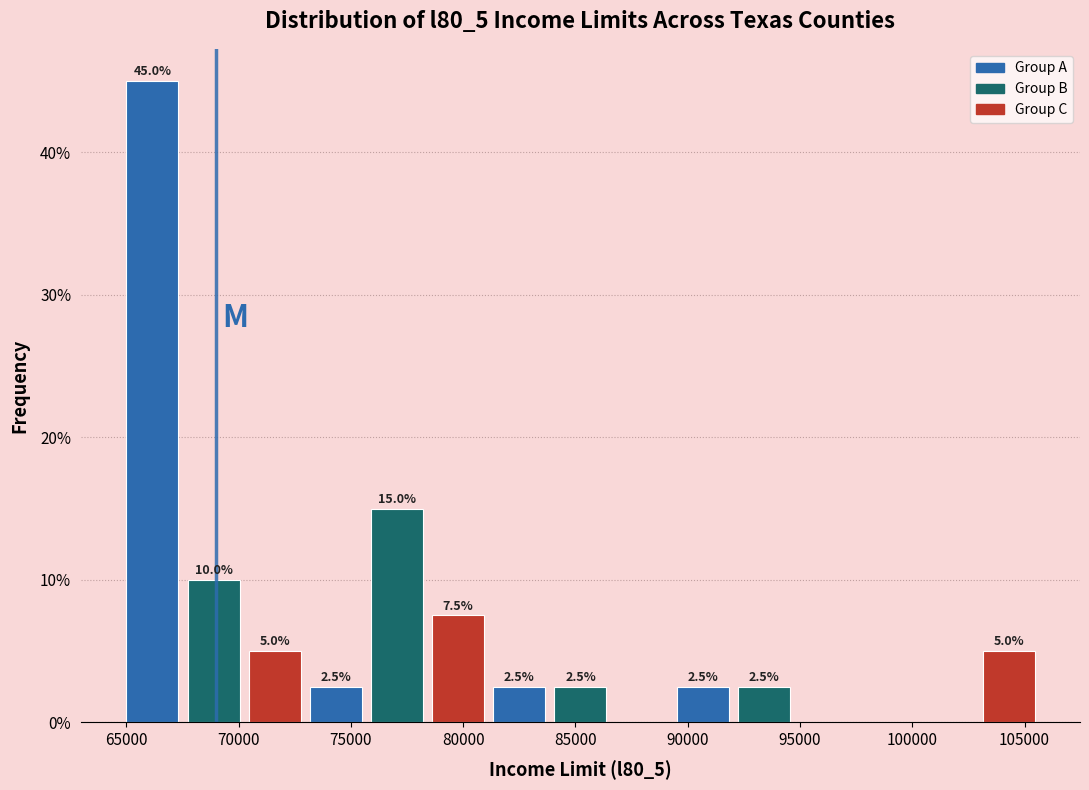

Which range on the x-axis has the tallest bar?

65000 to 67500